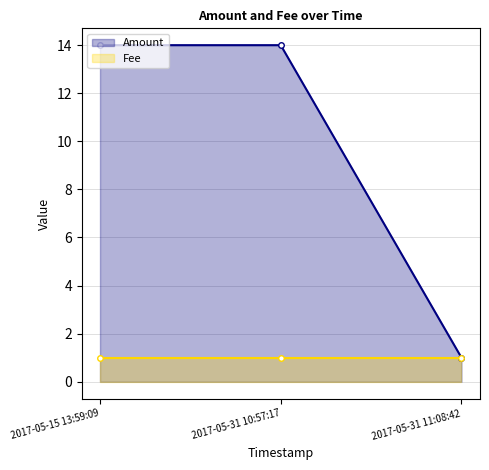

What is the label of the 3rd point from the right?

2017-05-15 13:59:09